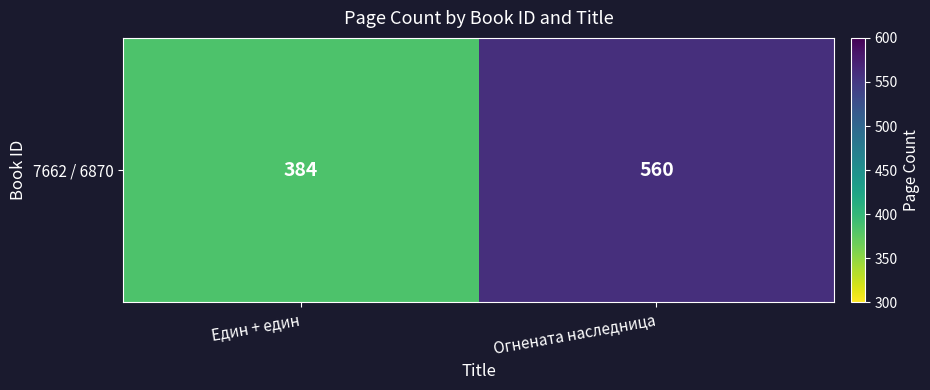

What is the change in value from Един + един to Огнената наследница?

+176